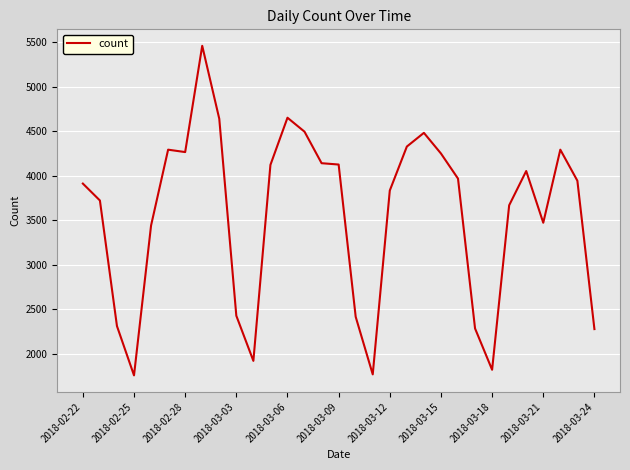

What is the difference between the maximum and minimum values?

3703